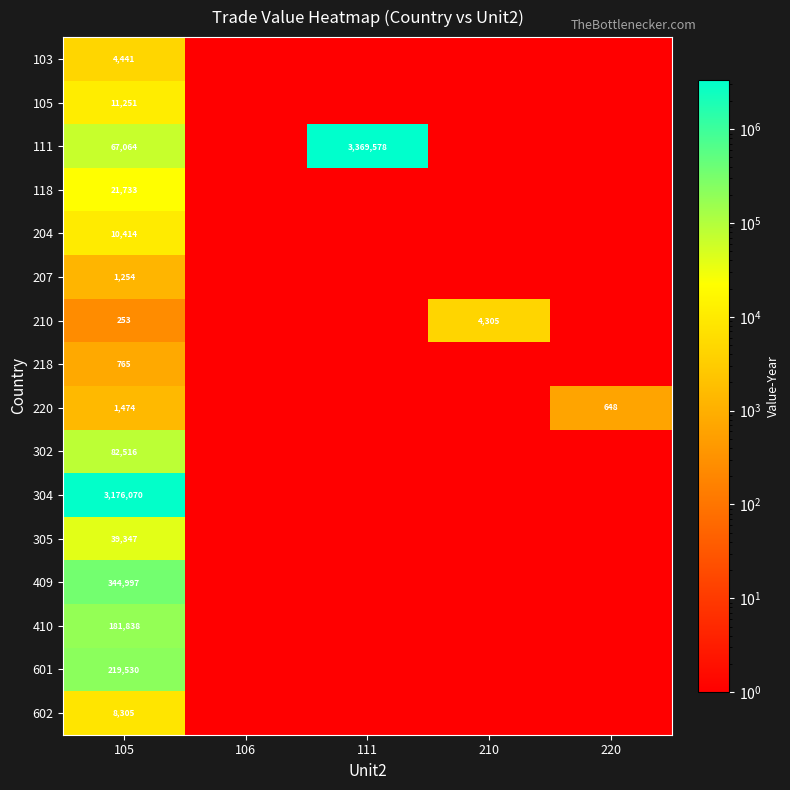

What is the total value across all series at 105?

4171252